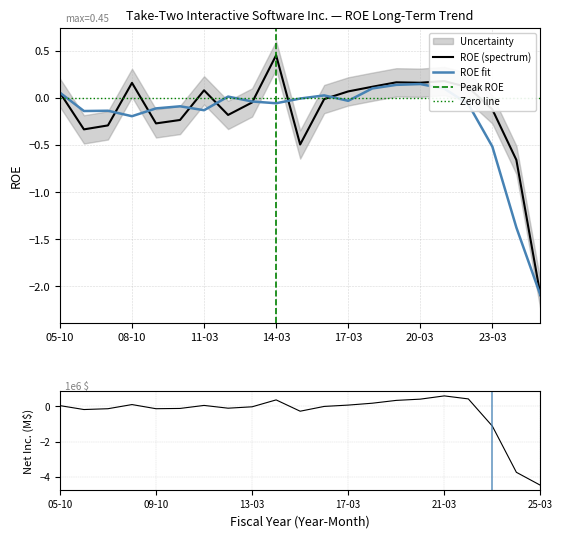

How many negative values does the ROE series have?

11